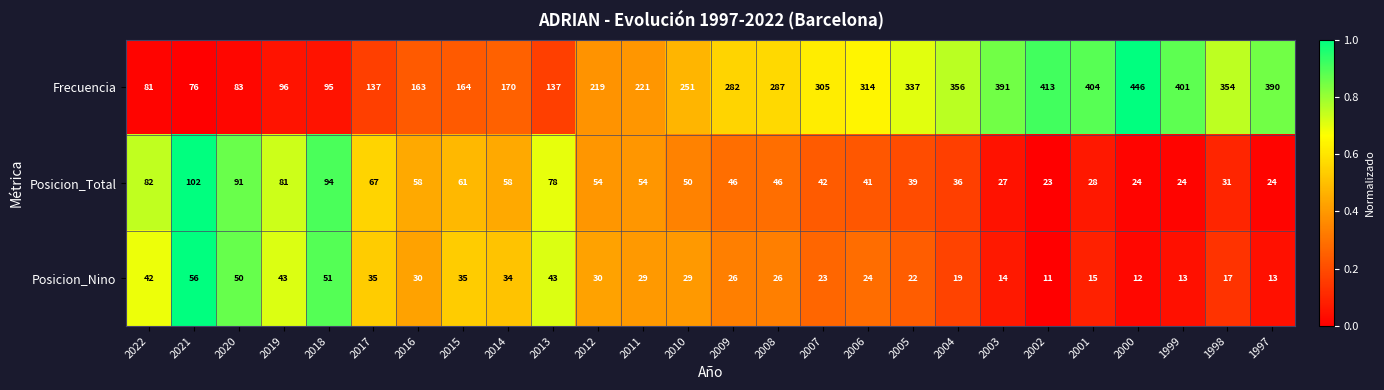

Rank the series at 2017 from highest to lowest value.

Frecuencia, Posicion_Total, Posicion_Nino